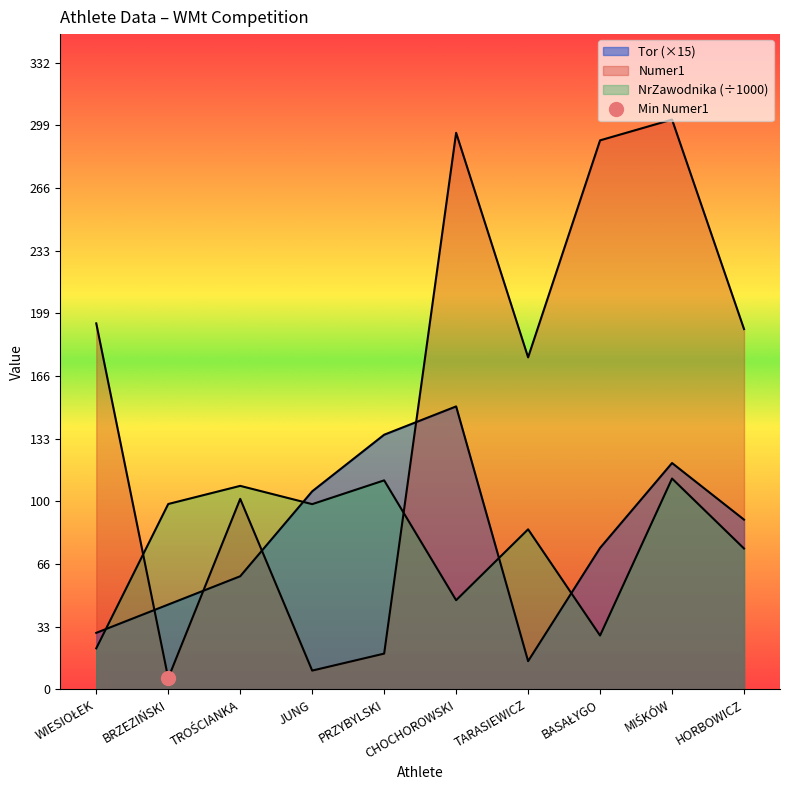

Reading left to right, what are all the values shown in this chart?

Tor: WIESIOŁEK=30.0	BRZEZIŃSKI=45.0	TROŚCIANKA=60.0	JUNG=105.0	PRZYBYLSKI=135.0	CHOCHOROWSKI=150.0	TARASIEWICZ=15.0	BASAŁYGO=75.0	MIŚKÓW=120.0	HORBOWICZ=90.0
Numer1: WIESIOŁEK=194.0	BRZEZIŃSKI=6.0	TROŚCIANKA=101.0	JUNG=10.0	PRZYBYLSKI=19.0	CHOCHOROWSKI=295.0	TARASIEWICZ=176.0	BASAŁYGO=291.0	MIŚKÓW=302.0	HORBOWICZ=191.0
NrZawodnika: WIESIOŁEK=21.8	BRZEZIŃSKI=98.3	TROŚCIANKA=107.9	JUNG=98.2	PRZYBYLSKI=110.8	CHOCHOROWSKI=47.3	TARASIEWICZ=84.9	BASAŁYGO=28.6	MIŚKÓW=111.8	HORBOWICZ=74.7